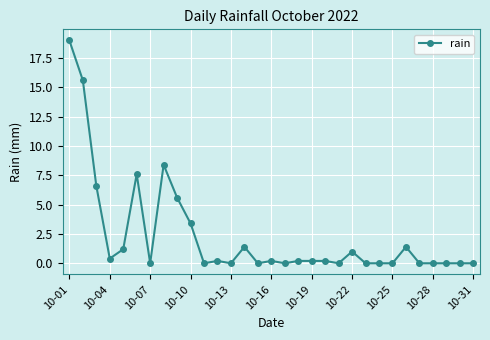

Reading left to right, list all the values displayed in this chart.

19.0	15.6	6.6	0.4	1.2	7.6	0.0	8.4	5.6	3.4	0.0	0.2	0.0	1.4	0.0	0.2	0.0	0.2	0.2	0.2	0.0	1.0	0.0	0.0	0.0	1.4	0.0	0.0	0.0	0.0	0.0